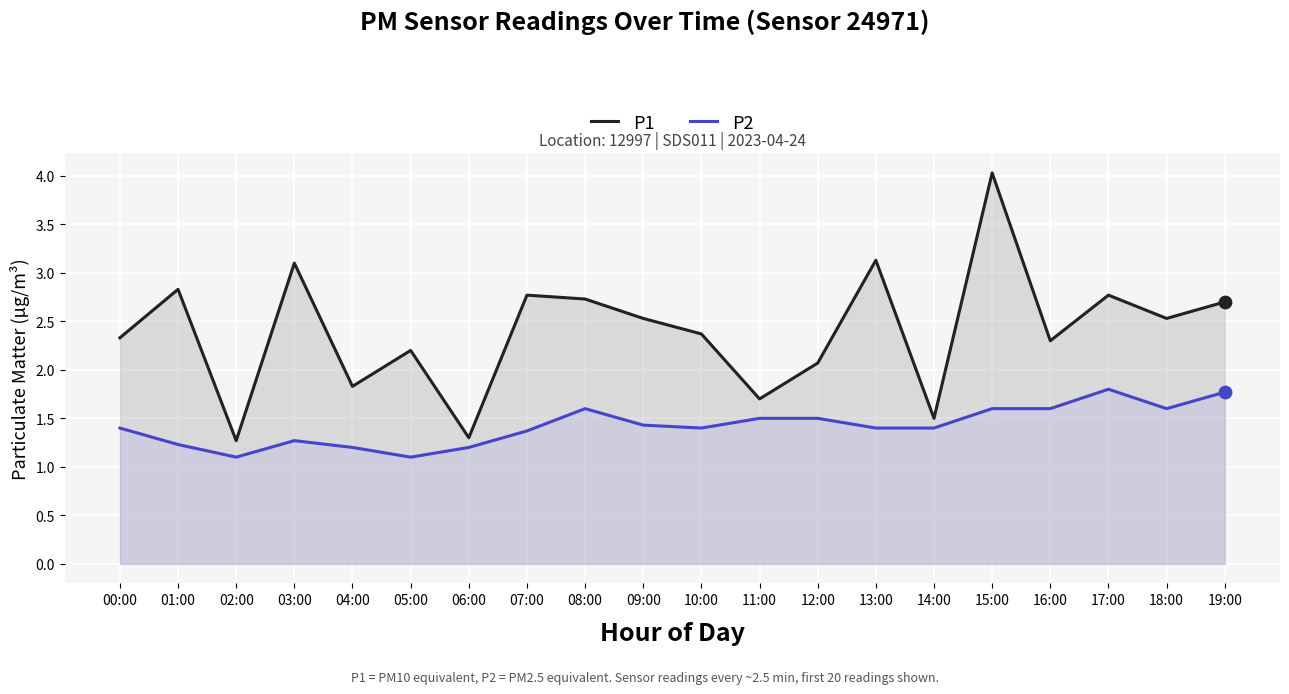

Which series contains the highest Y value?

P1